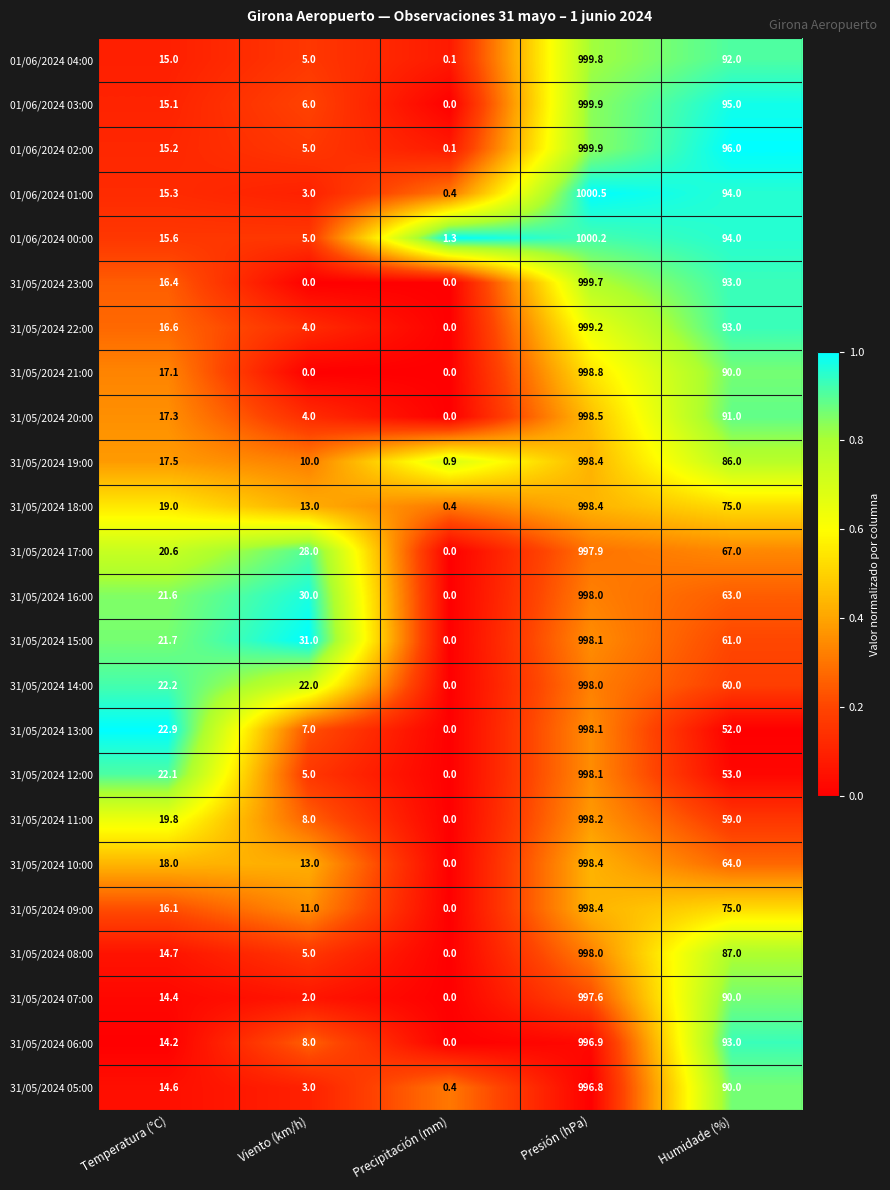

True or false: 01/06/2024 01:00 has a value of 1.4 at Viento (km/h).

False